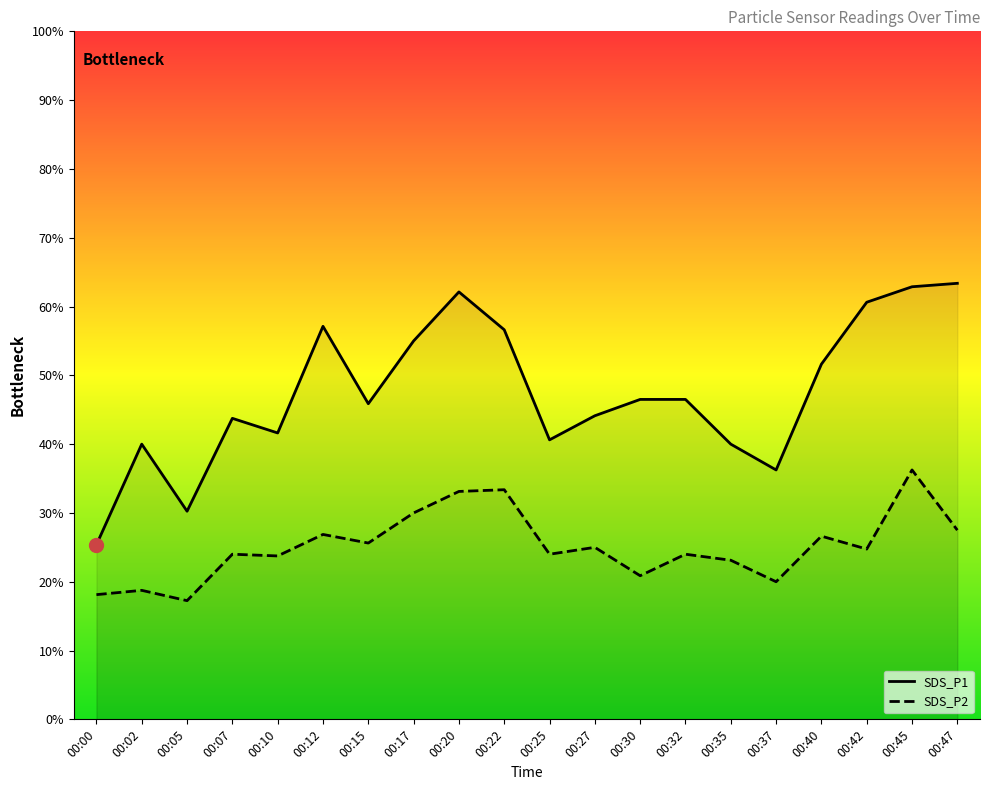

What is the spread (max minus min) of values at 00:32?

22.5